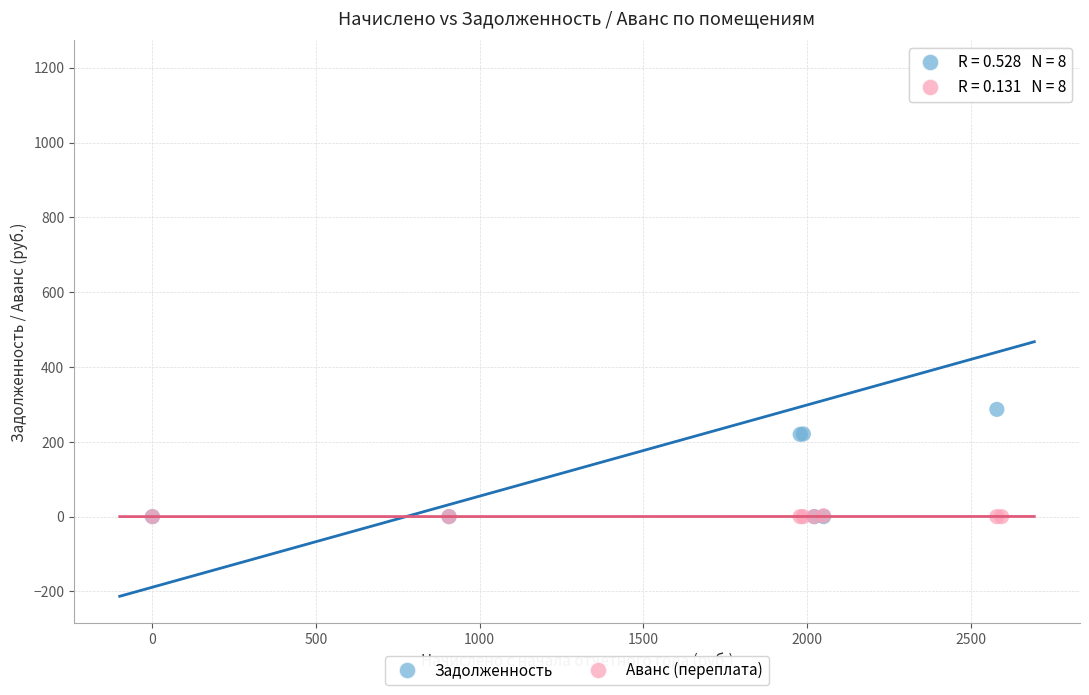

Which series has the largest Y range (max minus min)?

Задолженность